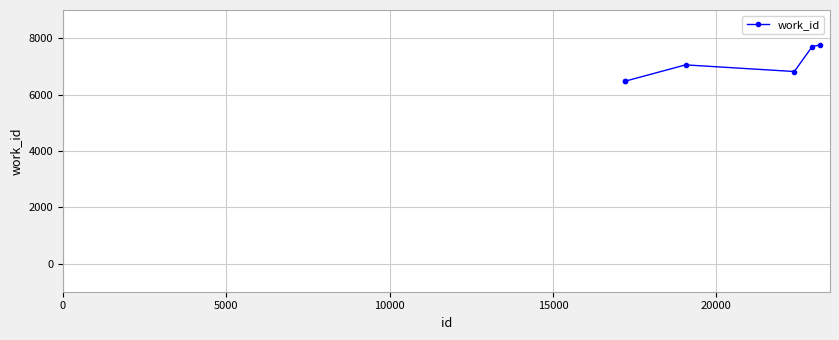

Reading left to right, transcribe all the data shown in this chart.

6473	6473	7052	6816	7702	7762